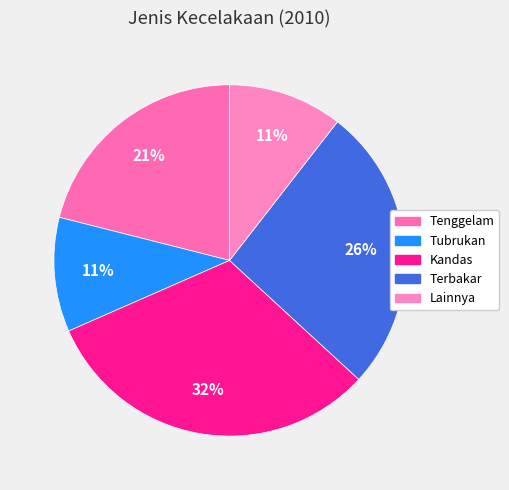

What is the largest slice in the pie chart?

Kandas